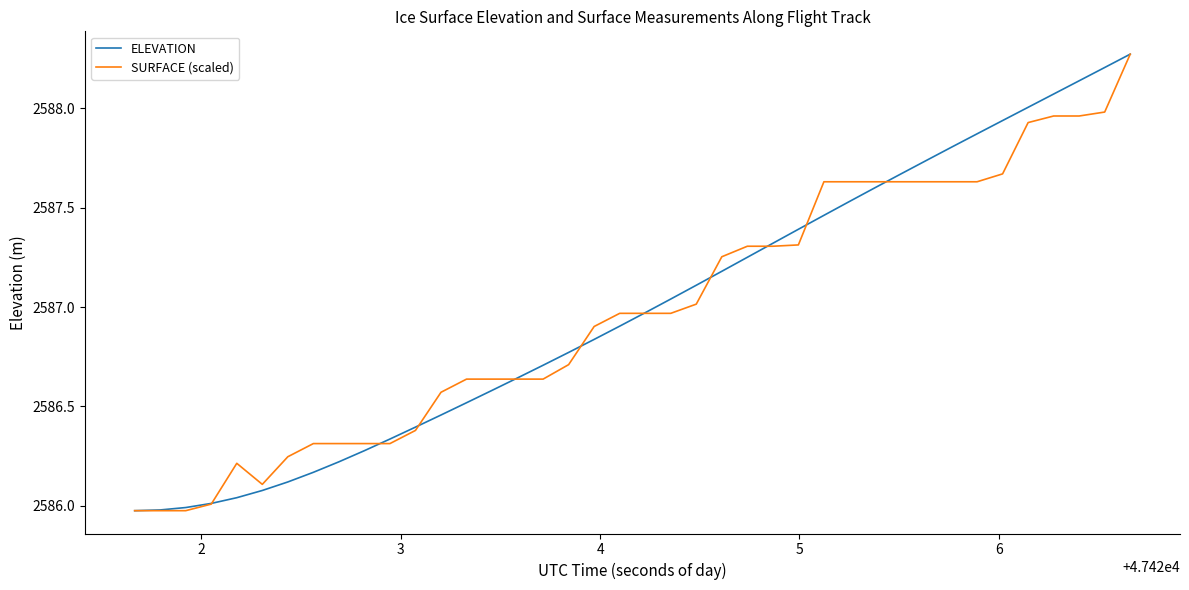

What is the value of the ELEVATION point at the 30th from the left?

2587.6